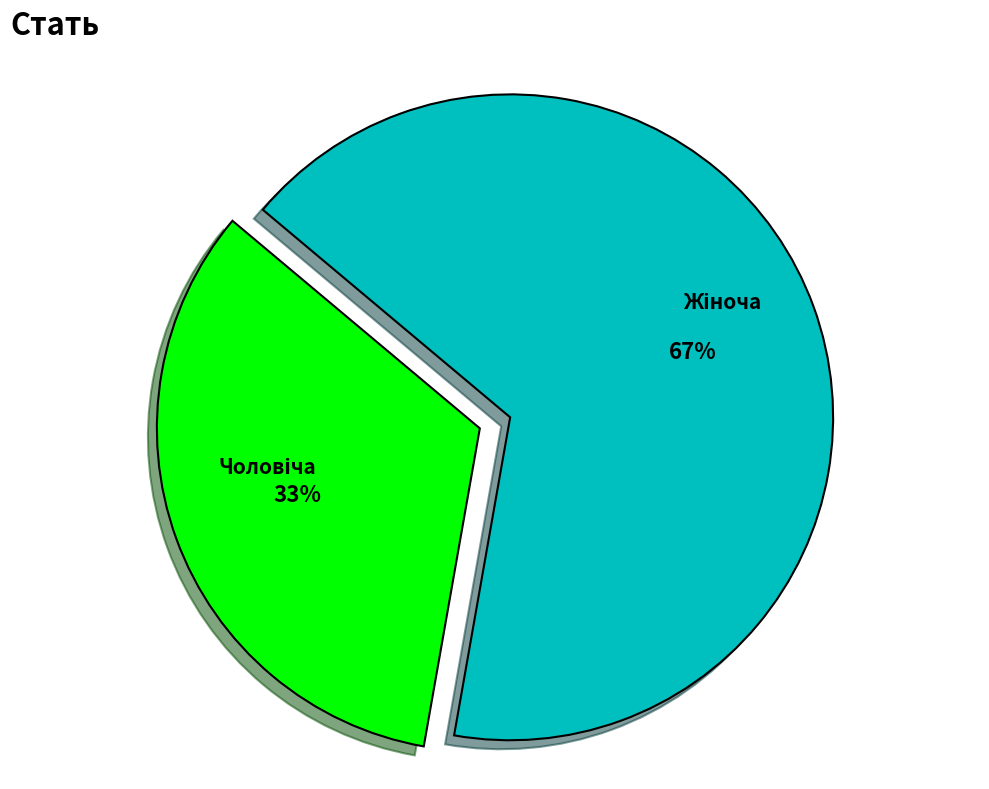

To the nearest percent, what is the average slice percentage?

50%